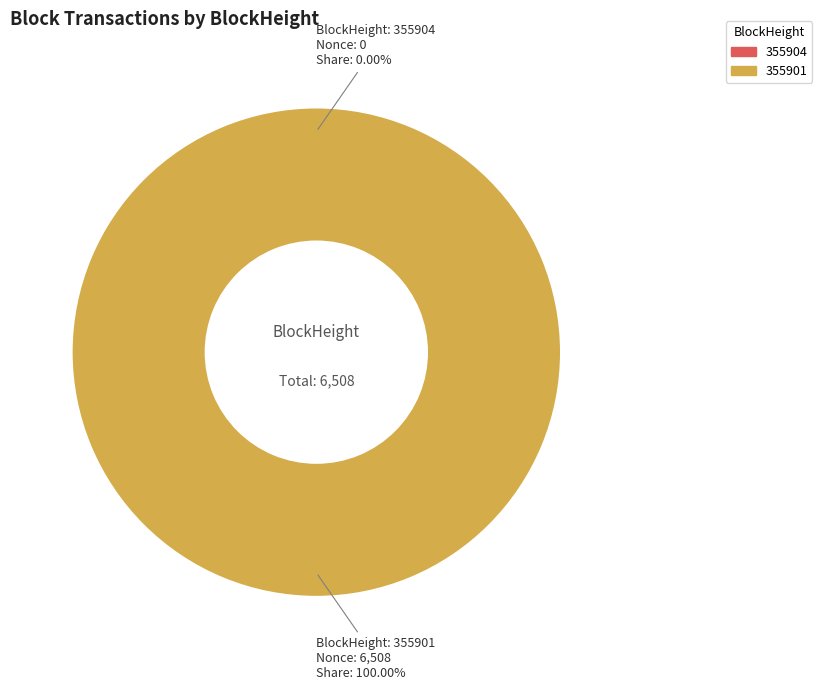

How many slices are in this pie chart?

2